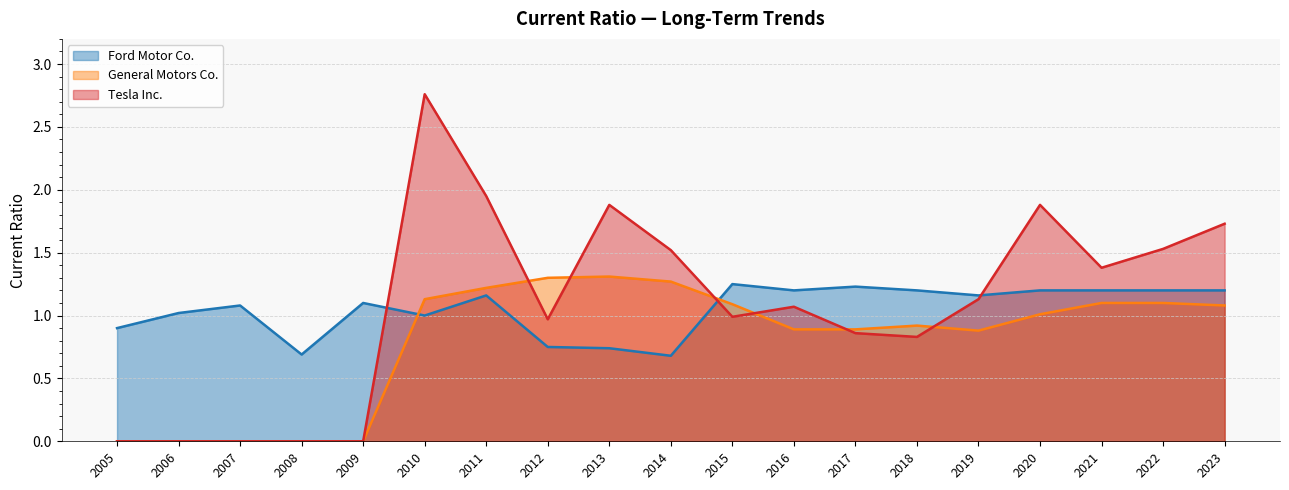

True or false: Ford Motor Co. and General Motors Co. intersect in this chart.

True